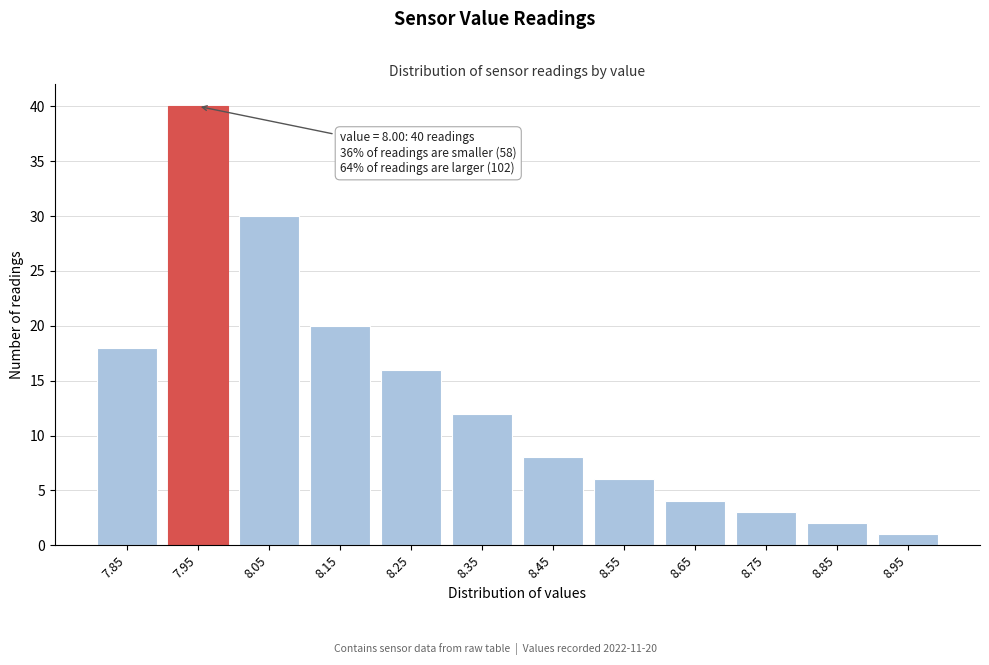

Reading left to right, extract all data points from this chart.

7.85=18	7.95=40	8.05=30	8.15=20	8.25=16	8.35=12	8.45=8	8.55=6	8.65=4	8.75=3	8.85=2	8.95=1